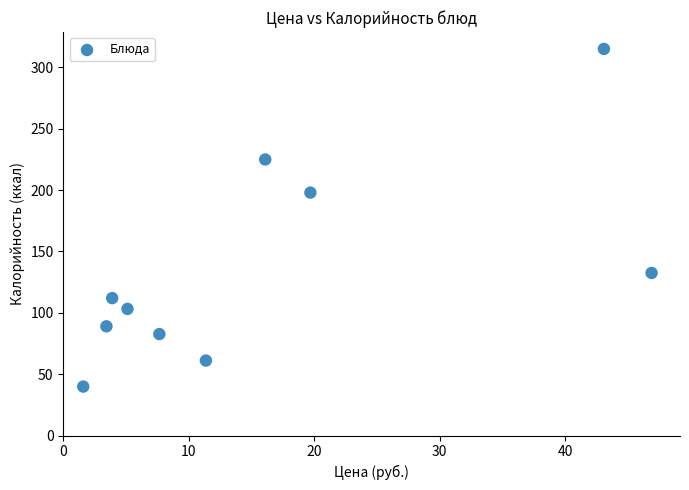

What Y value in the scatter plot is closest to 177?

198.0